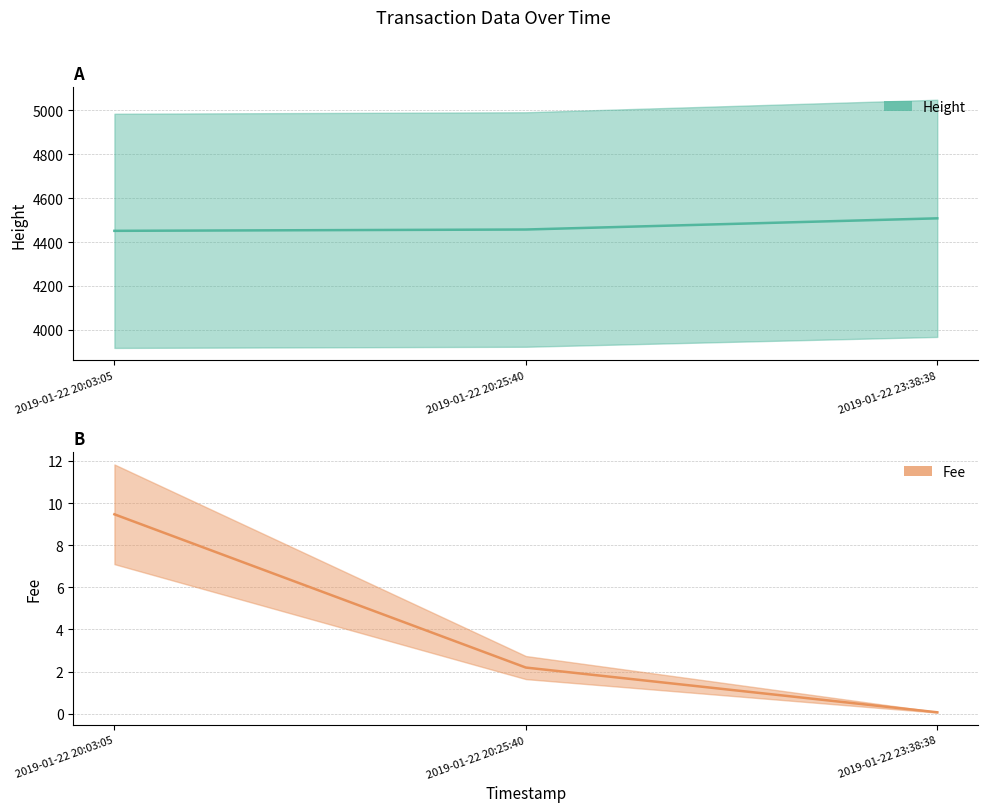

What position from the right is 2019-01-22 20:03:05?

3